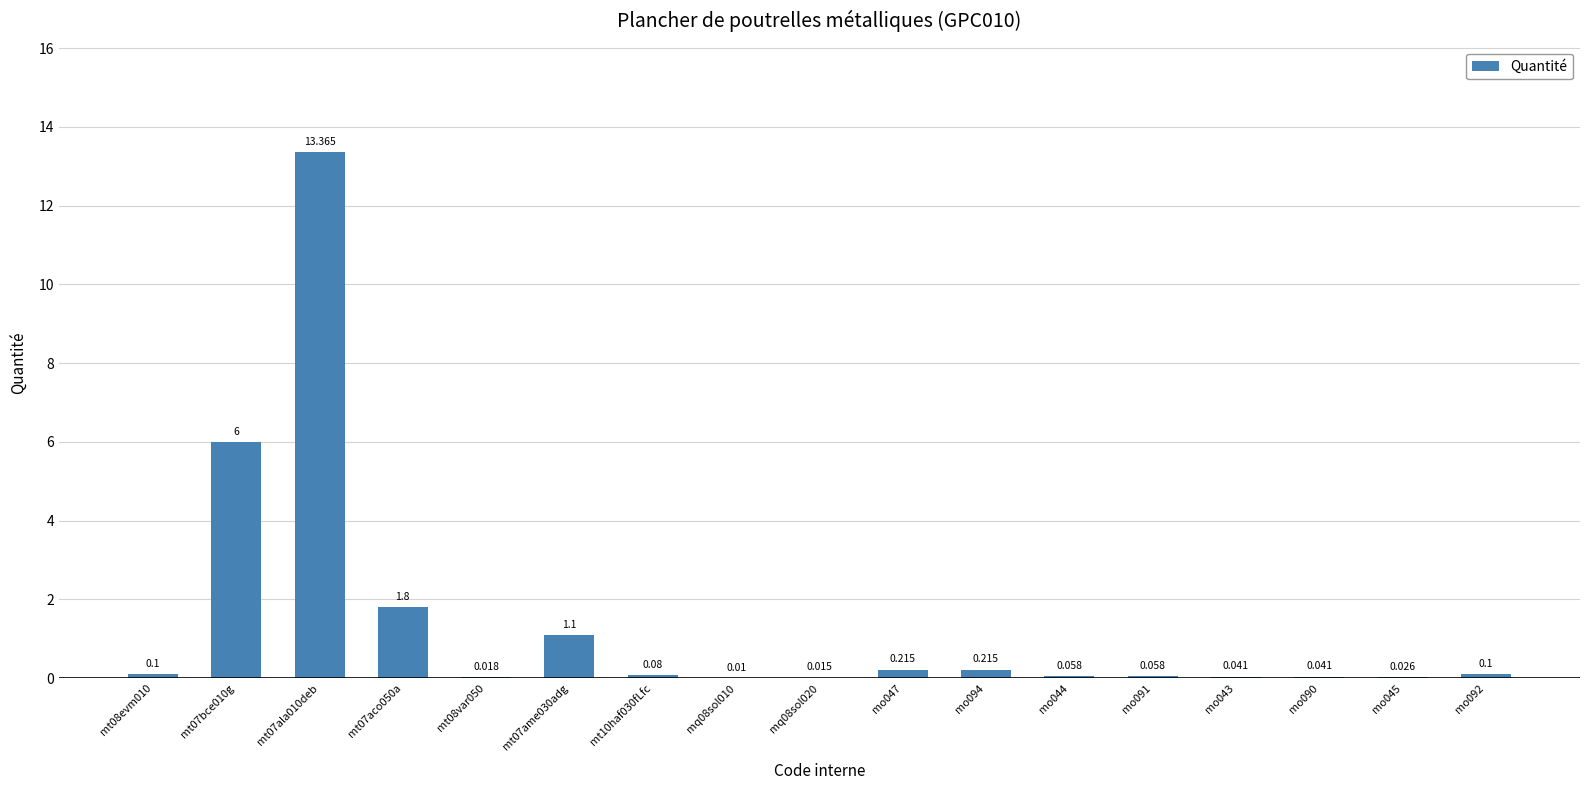

What is the sum of all values?

23.2